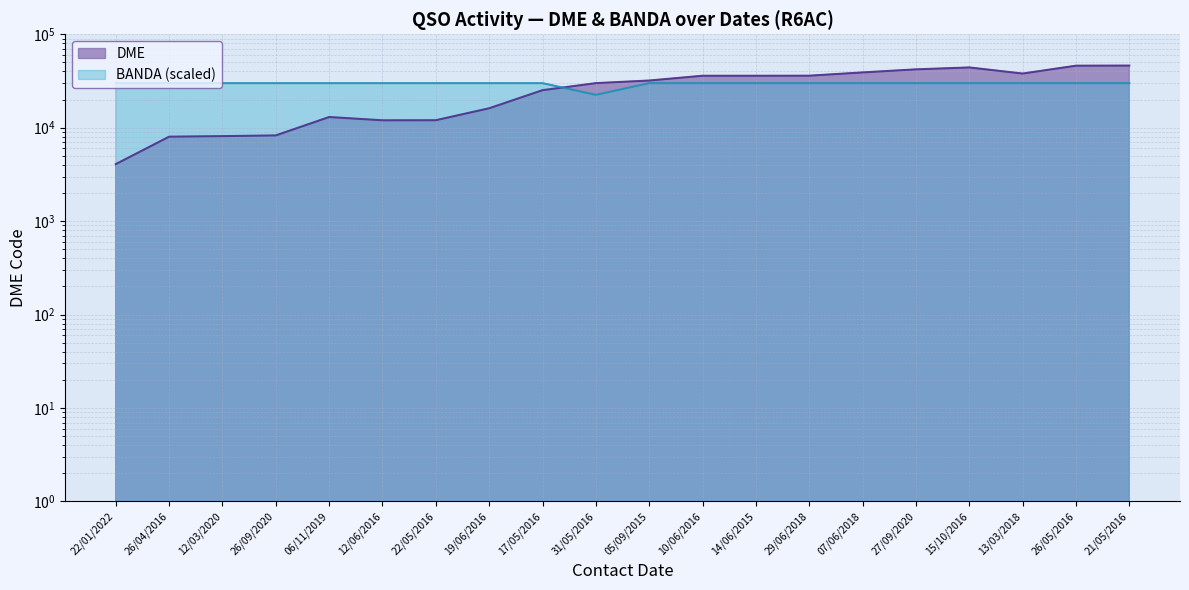

At how many categories does at least one series exceed 35479?

9